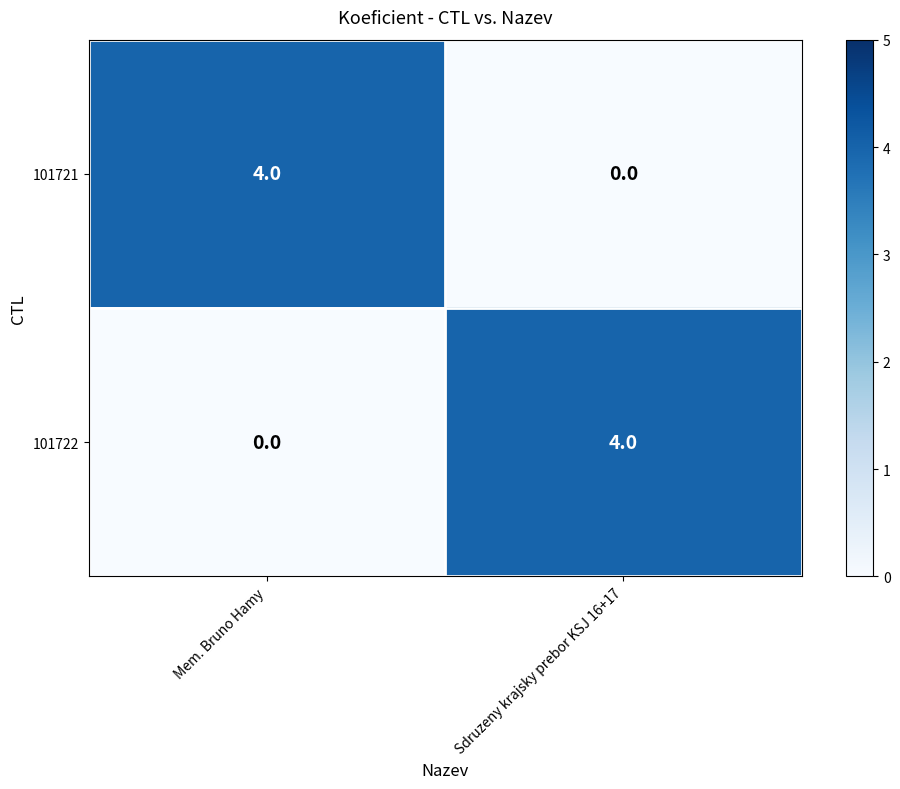

What is the spread (max minus min) of values at Sdruzeny krajsky prebor KSJ 16+17?

4